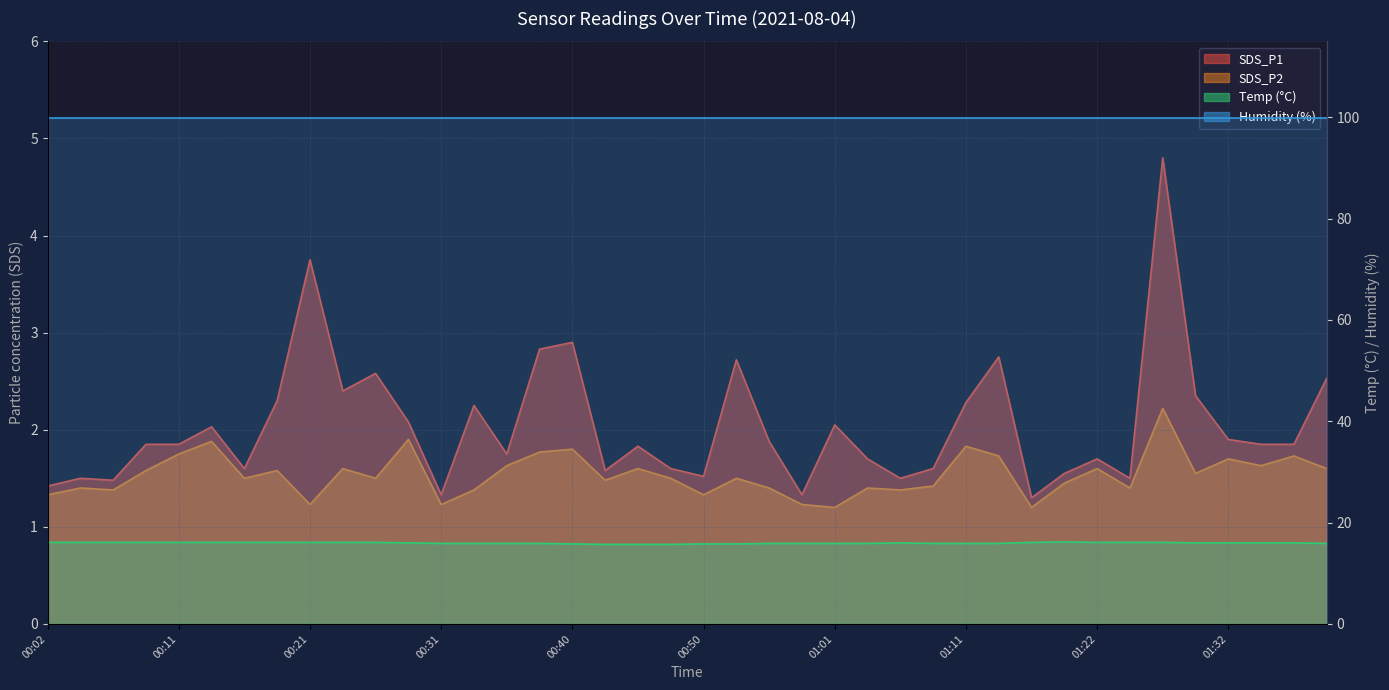

Between 00:43 and 00:53, which series saw the biggest shift?

SDS_P1